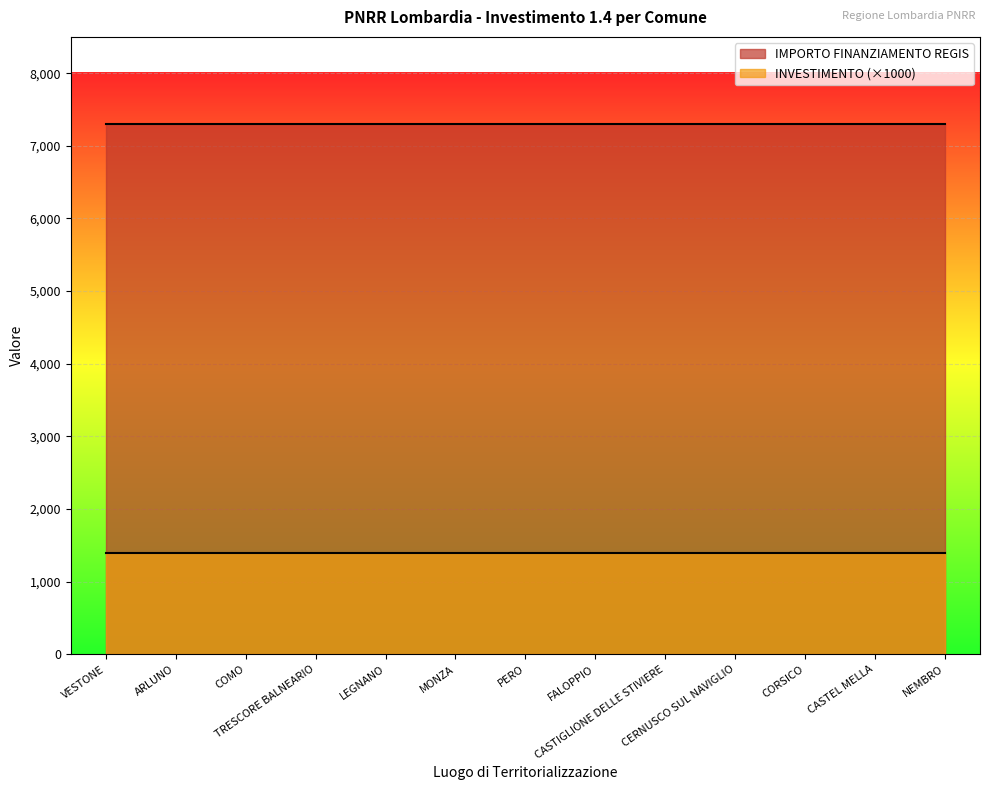

True or false: INVESTIMENTO has a value of 1.4 at PERO.

True